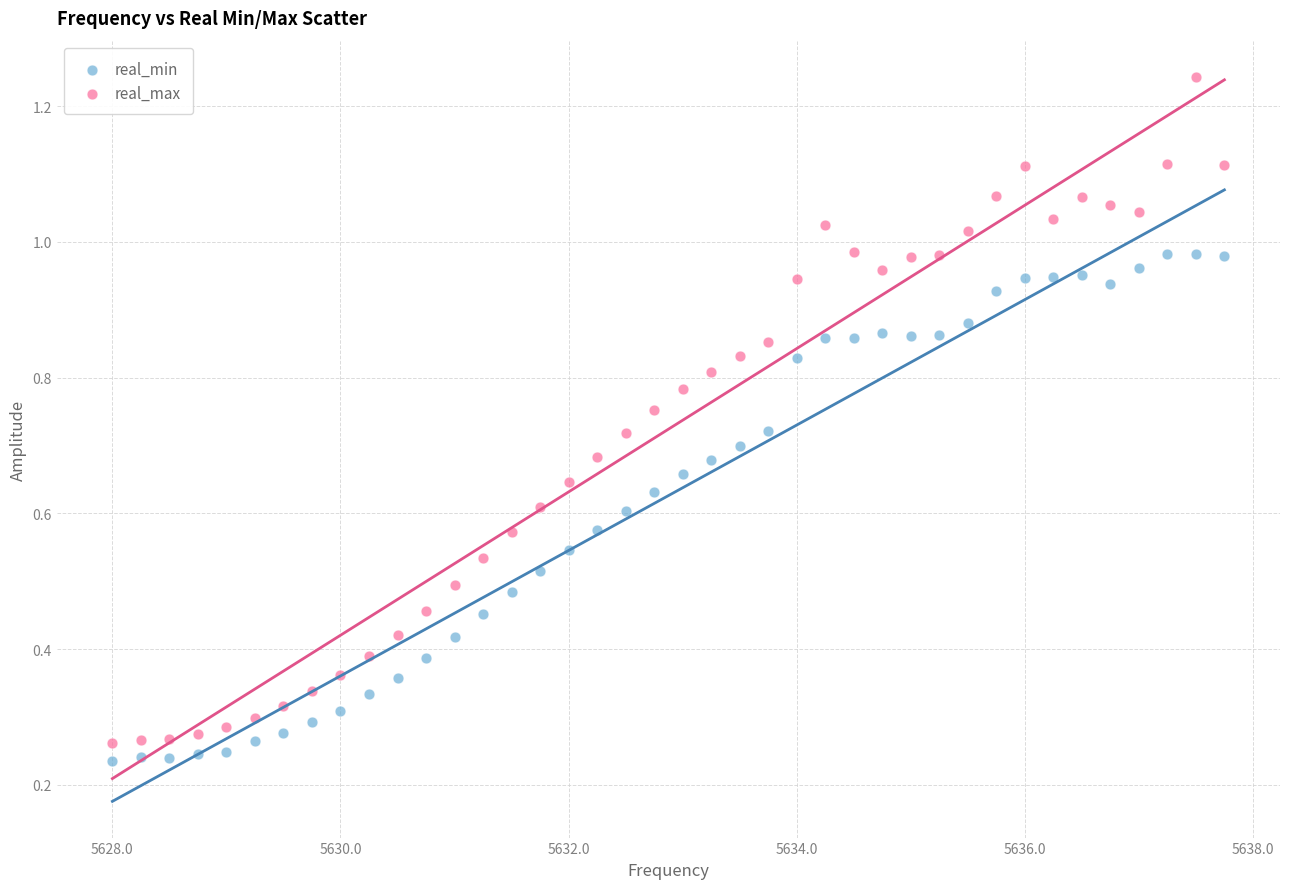

Across all data points, what is the range of X values (max minus min)?

9.8